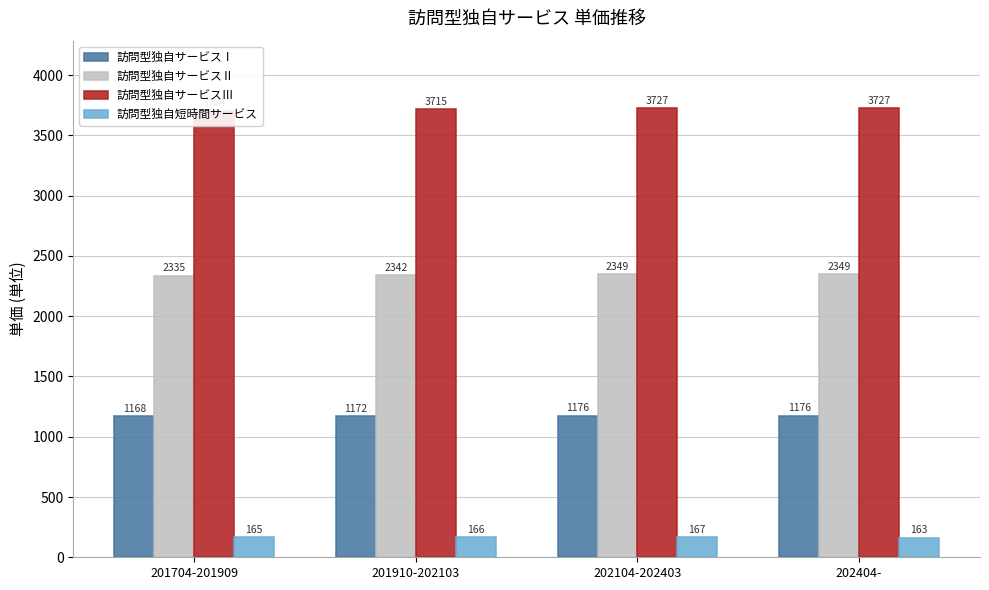

Where is 訪問型独自サービスⅡ nearest to the value 2342?

201910-202103